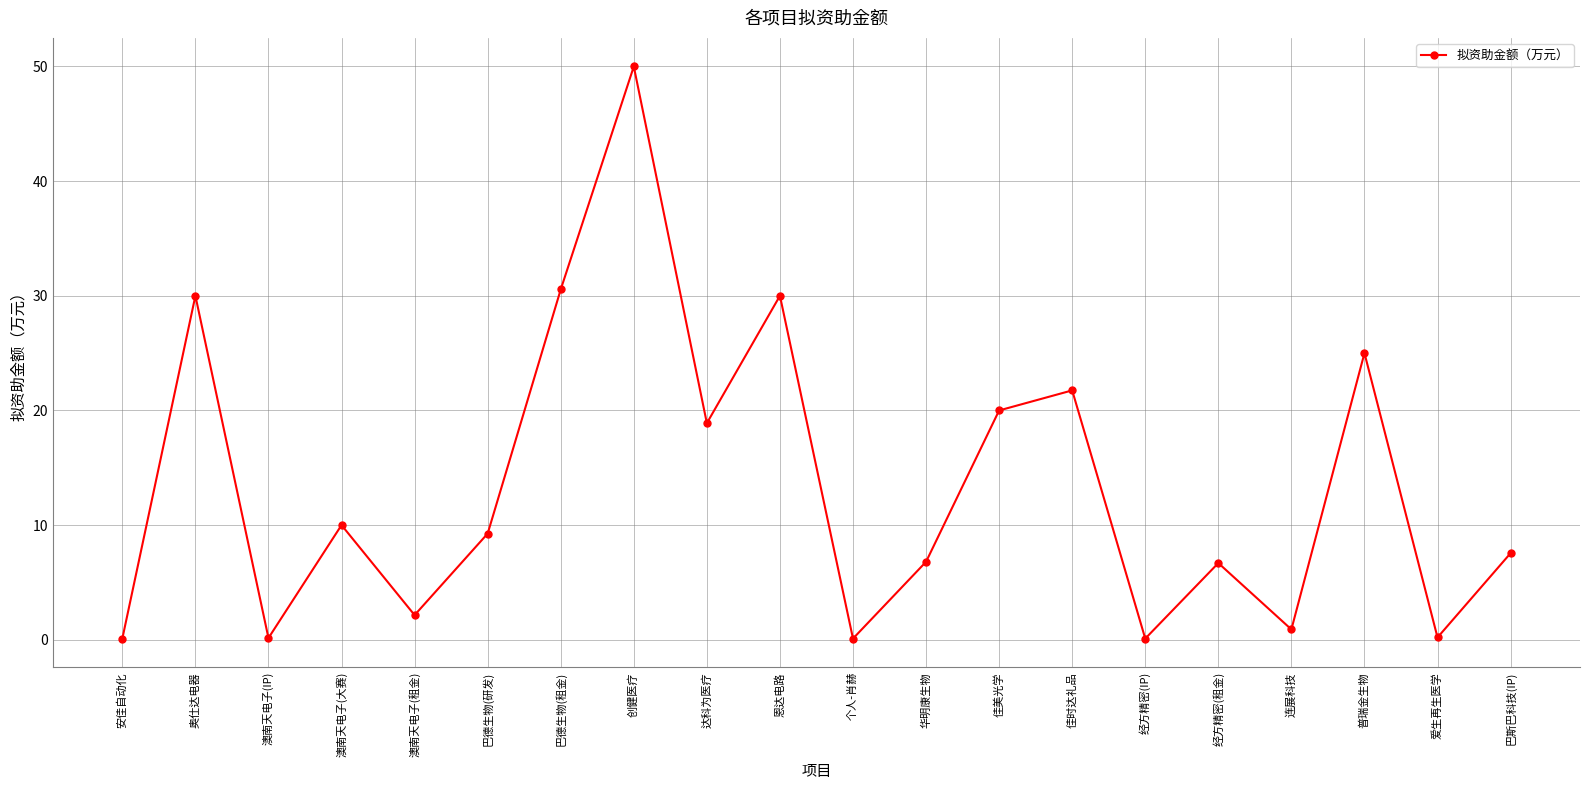

What is the label of the 10th point from the left?

恩达电路